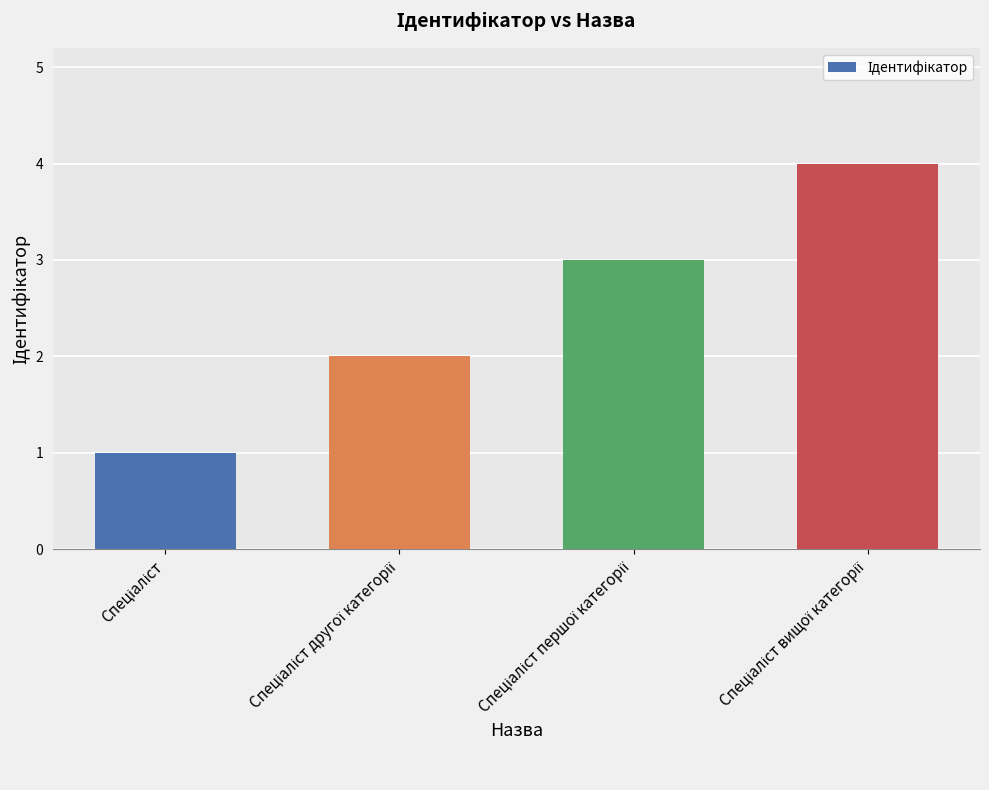

What is the maximum value shown in the chart?

4